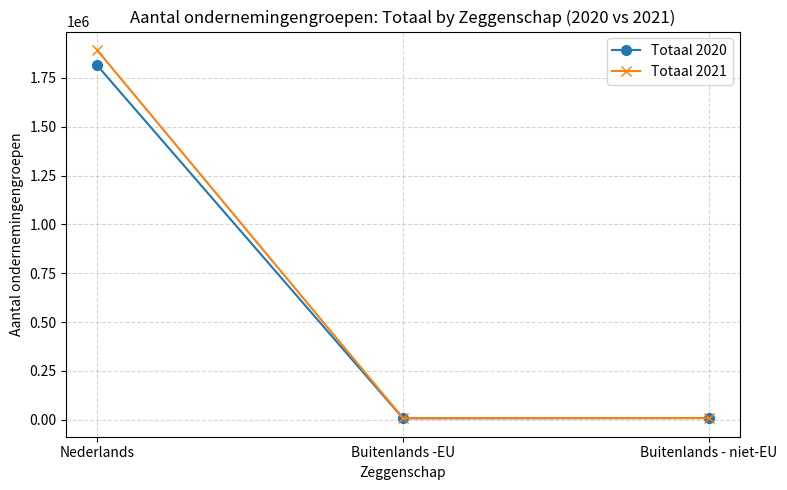

What position from the right is Nederlands?

3